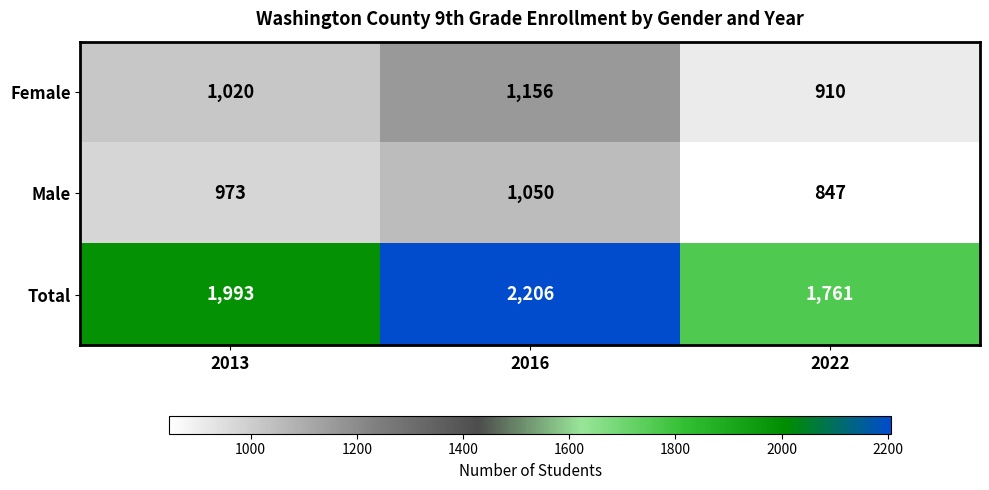

Count the Female values in the range 910 to 1156.

3